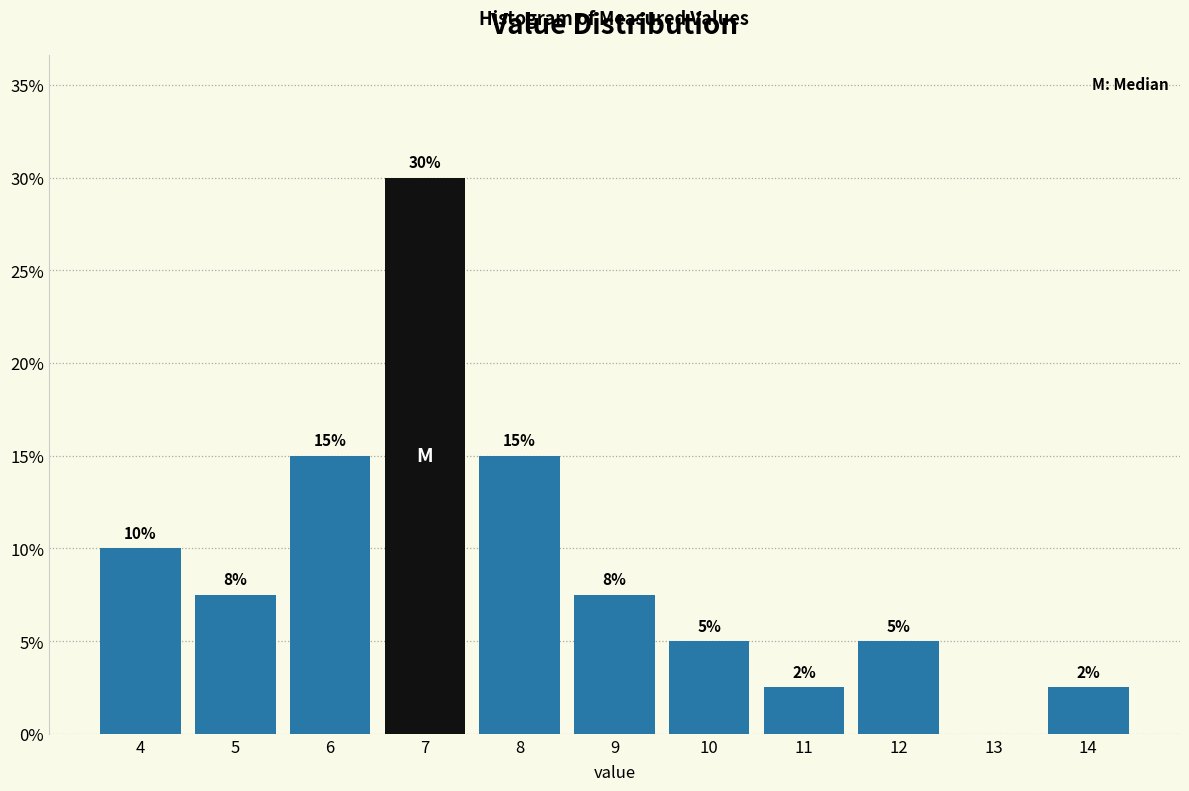

What is the maximum value shown in the chart?

30.0